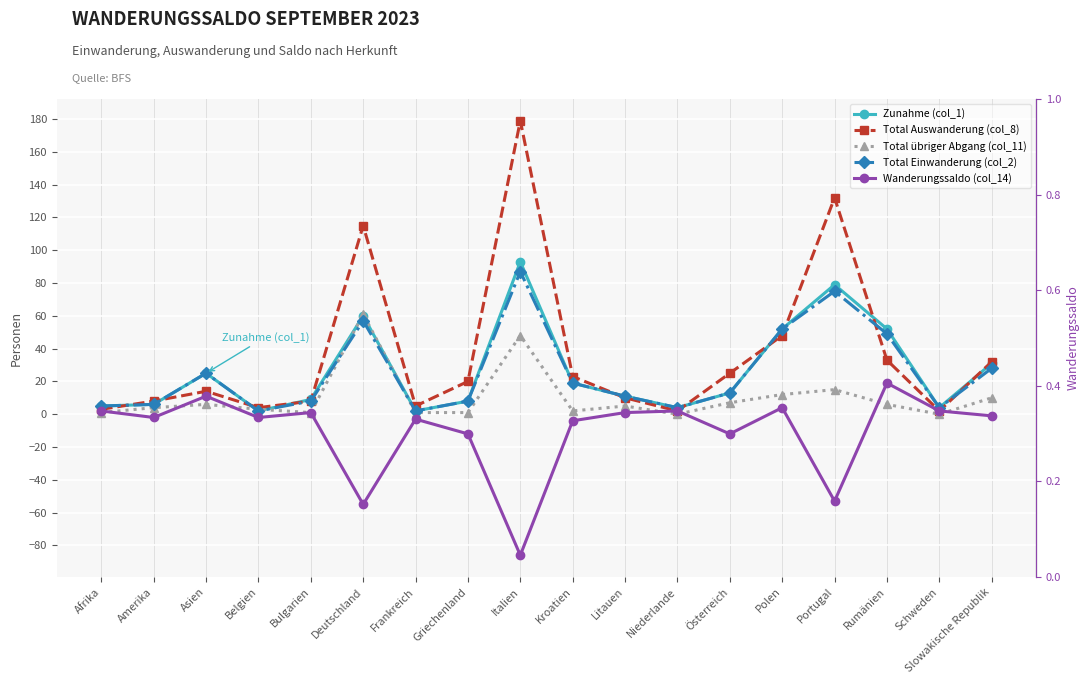

Between Griechenland and Italien, which series saw the biggest shift?

Total Auswanderung (col_8)